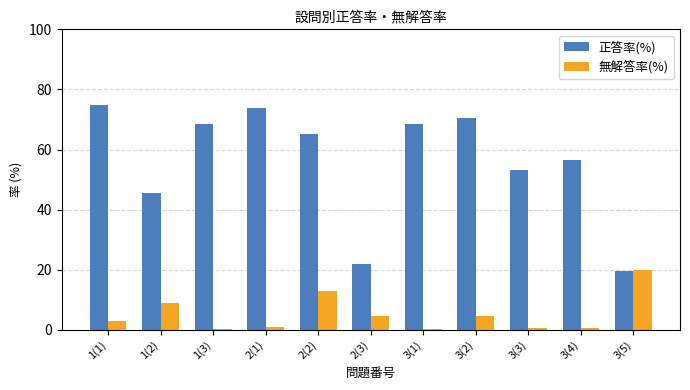

What is the maximum value shown in the chart?

75.0